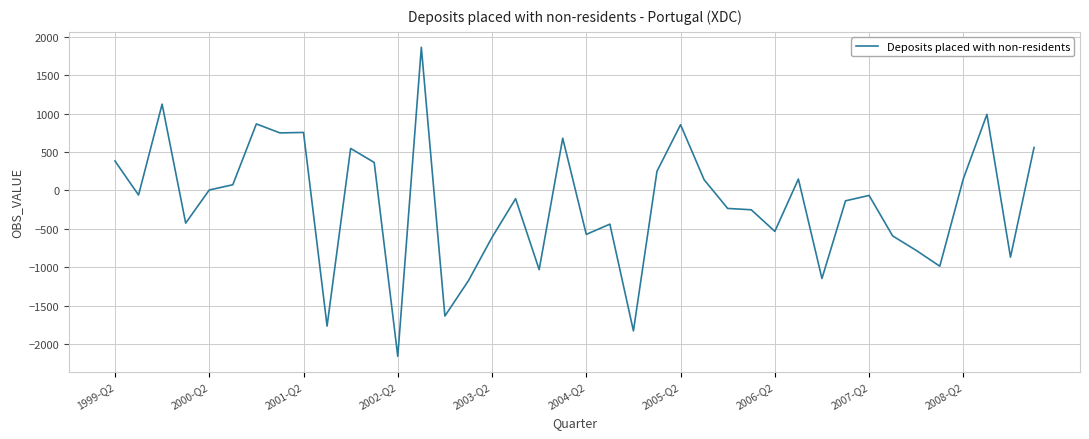

What is the difference between the maximum and minimum values?

4023.5